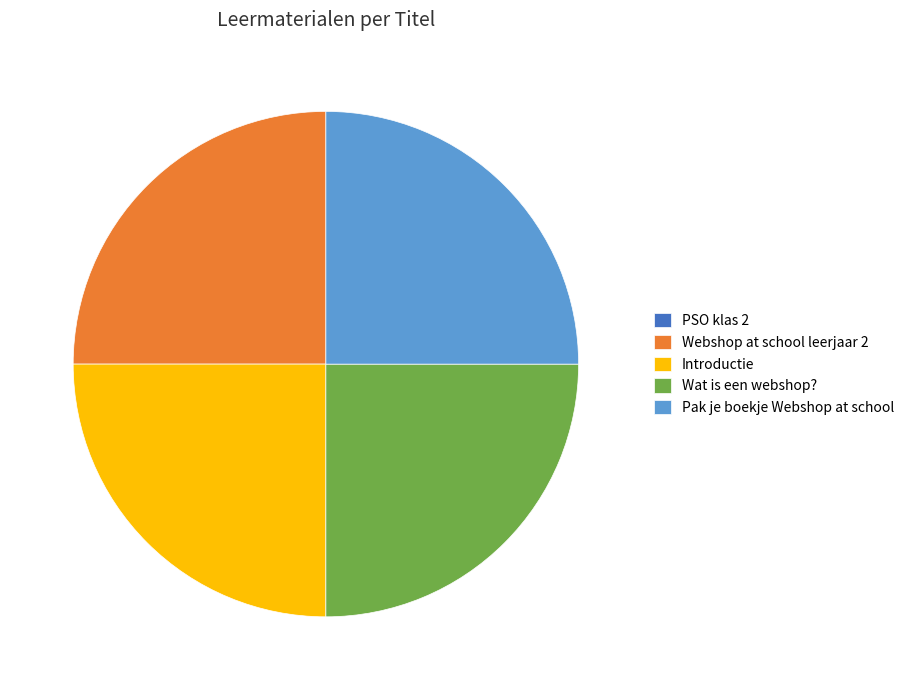

What is the ratio of the value at Webshop at school leerjaar 2 to the value at Pak je boekje Webshop at school?

1.0